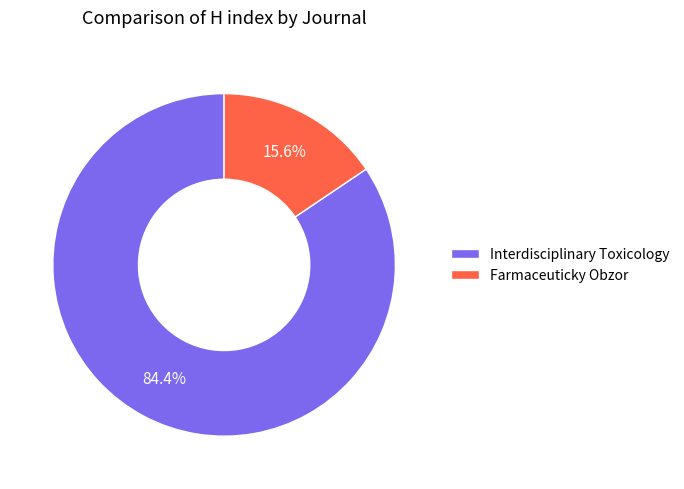

Approximately how many times larger is the value at Interdisciplinary Toxicology compared to Farmaceuticky Obzor?

5.4